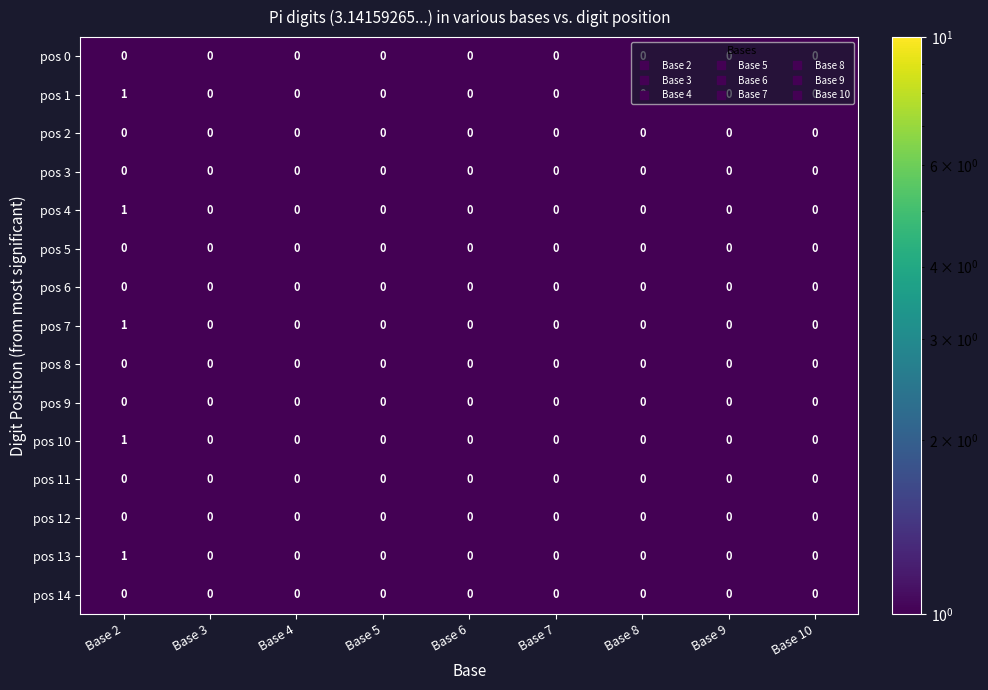

At which category is the sum across all series the highest?

Base 2